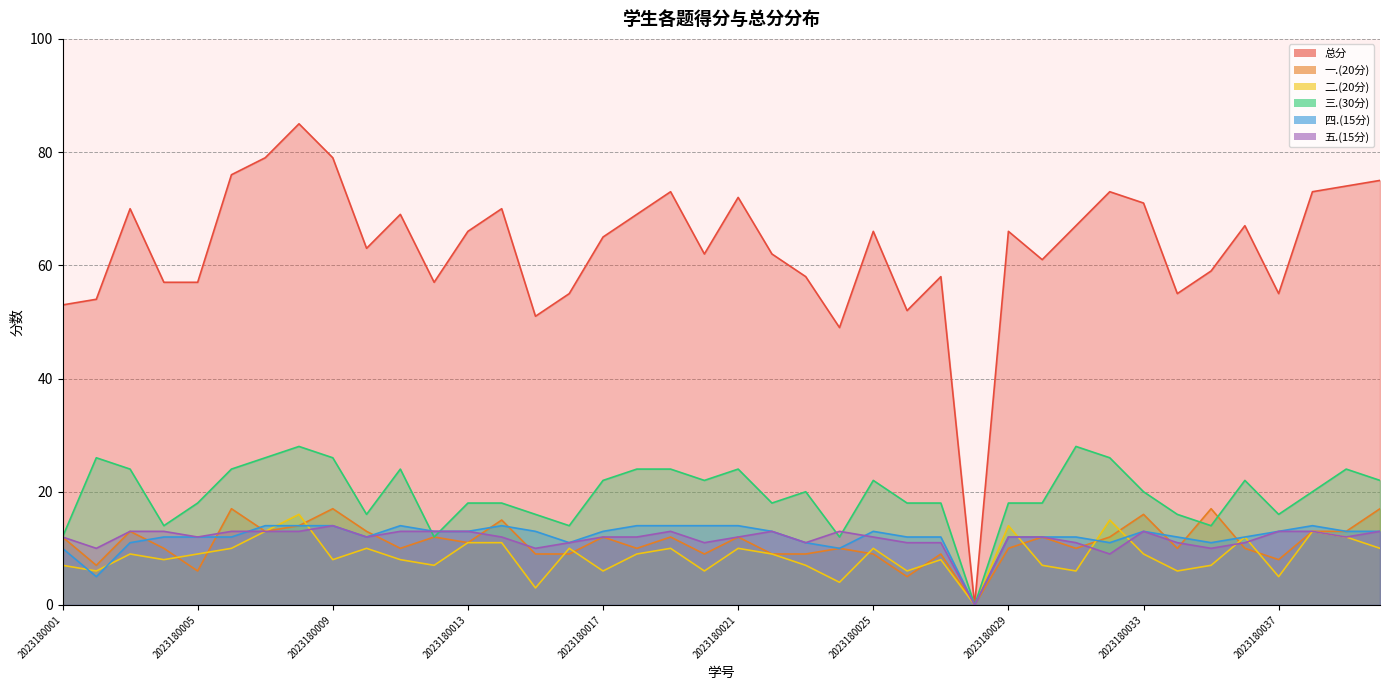

Which series has the largest total across all categories?

总分